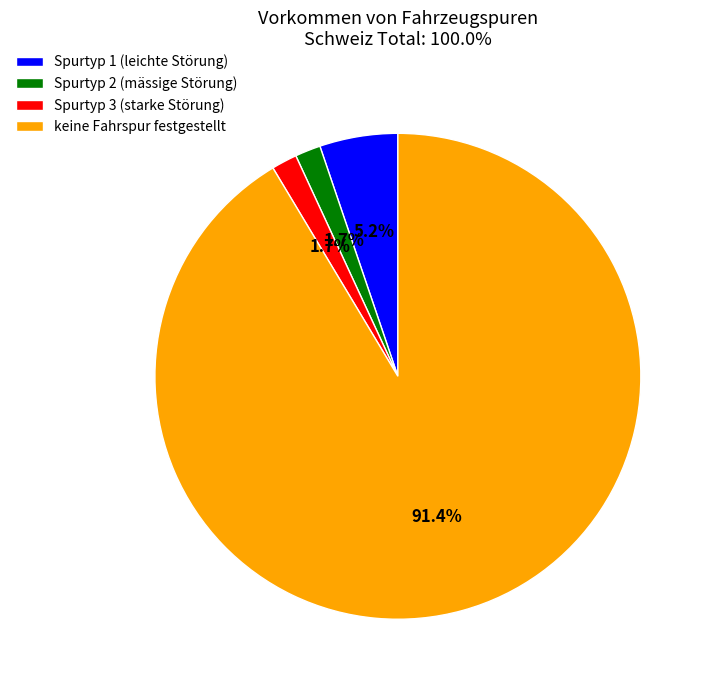

How many slices are in this pie chart?

4